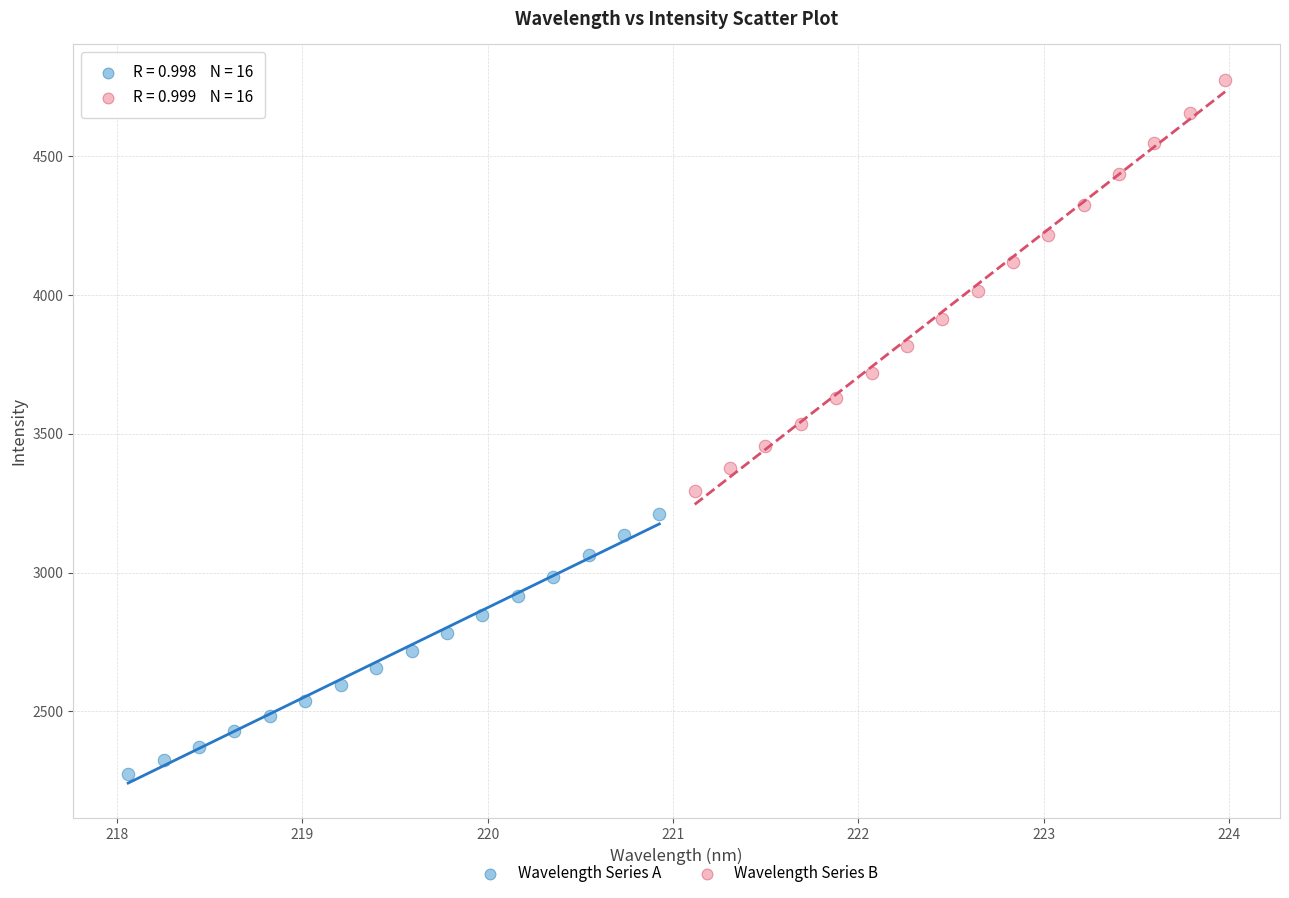

Which series contains the lowest Y value?

Wavelength Series A